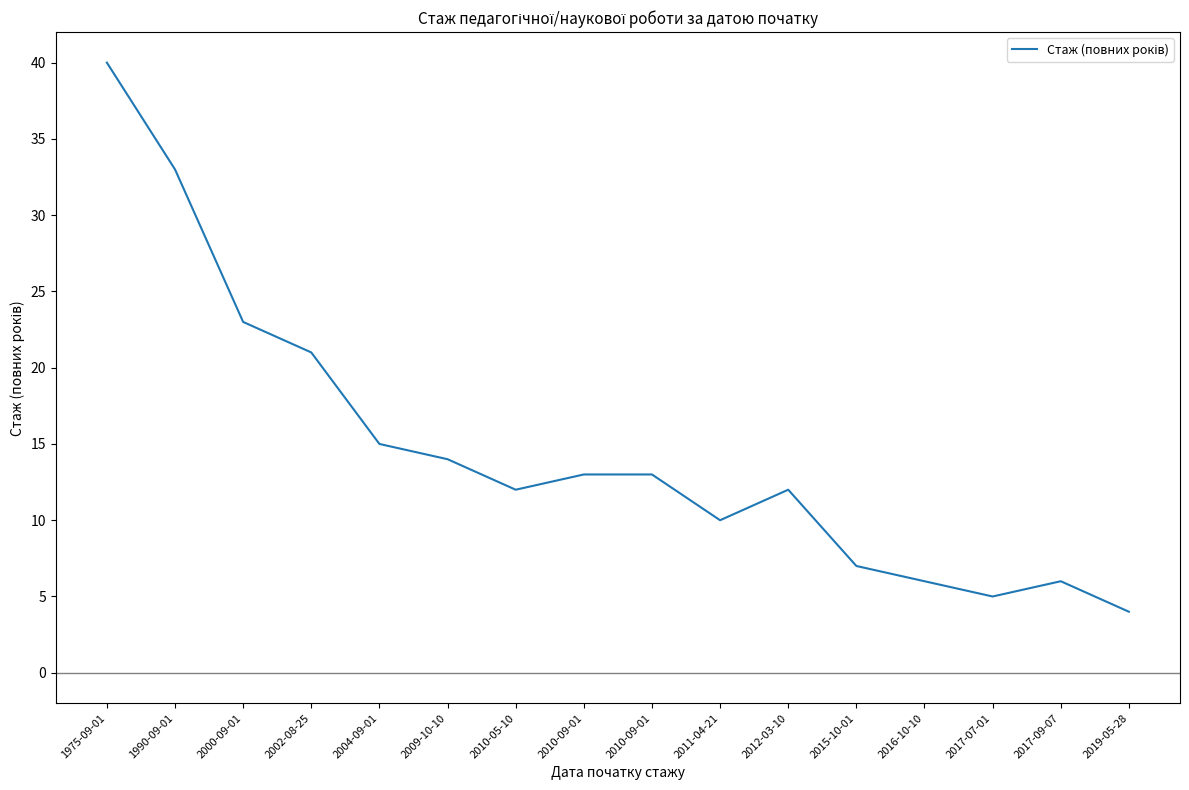

Does the chart have visible grid lines?

No